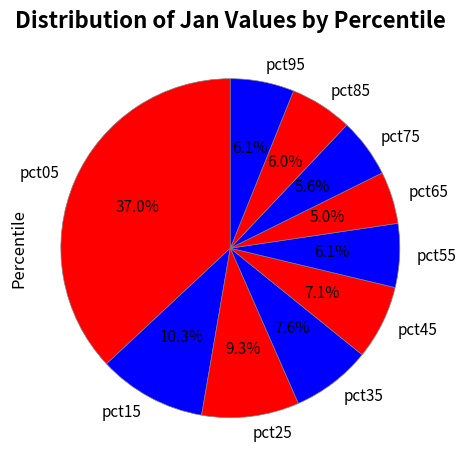

True or false: pct85 accounts for 6% of the total.

True